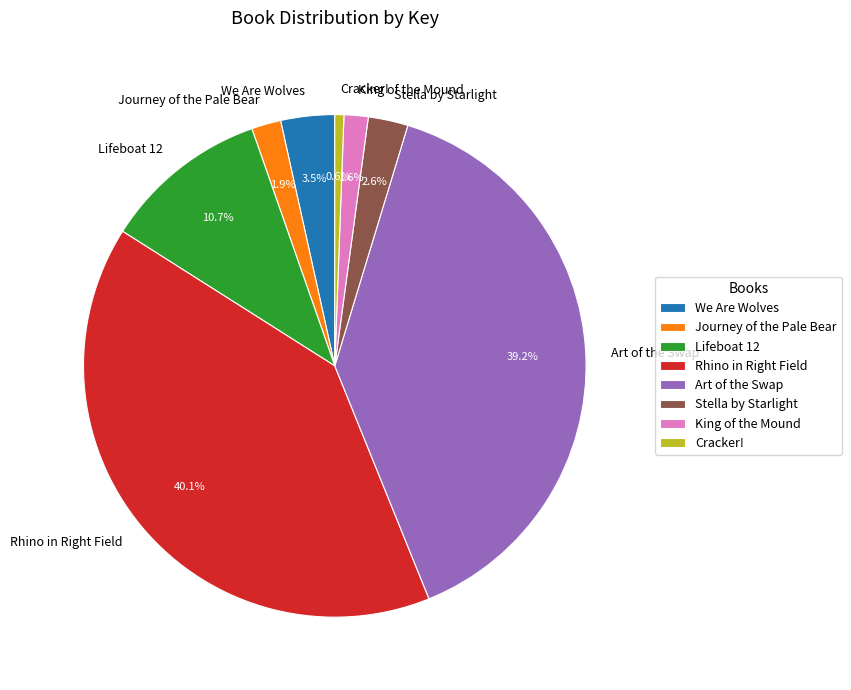

What is the largest slice in the pie chart?

Rhino in Right Field